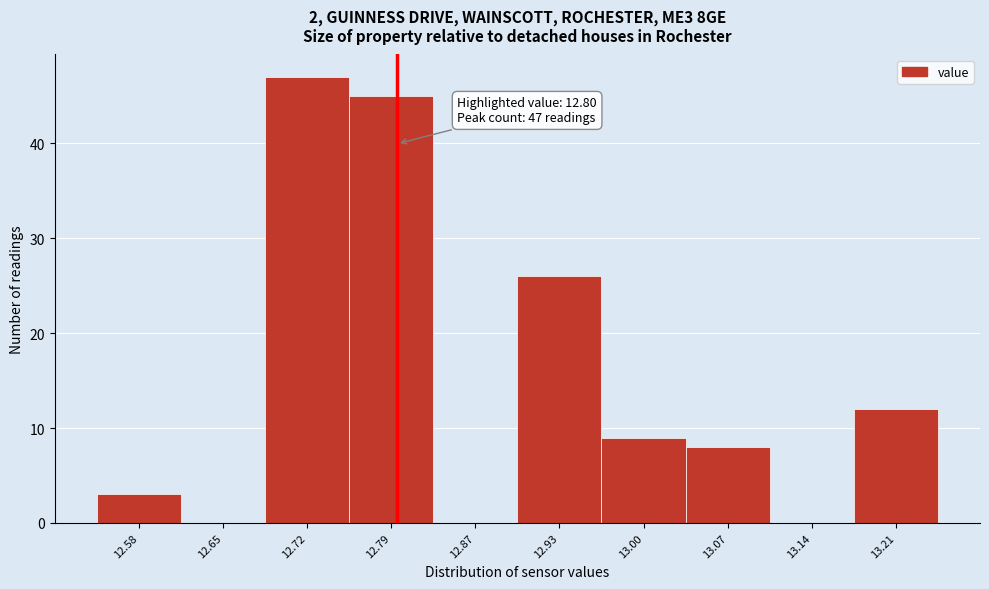

Which range on the x-axis has the tallest bar?

12.69 to 12.76